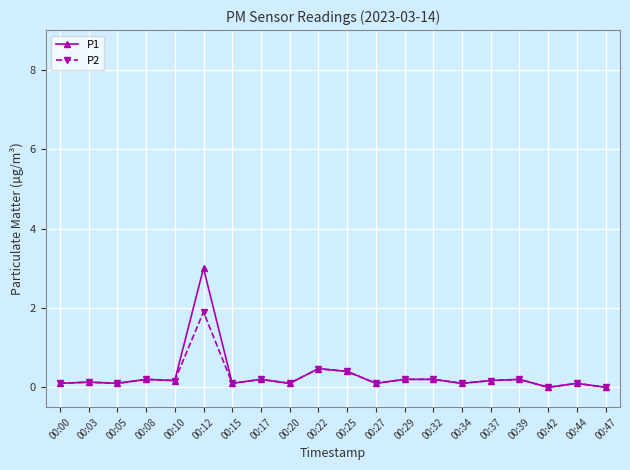

What is the approximate value of P1 at 00:15?

0.1